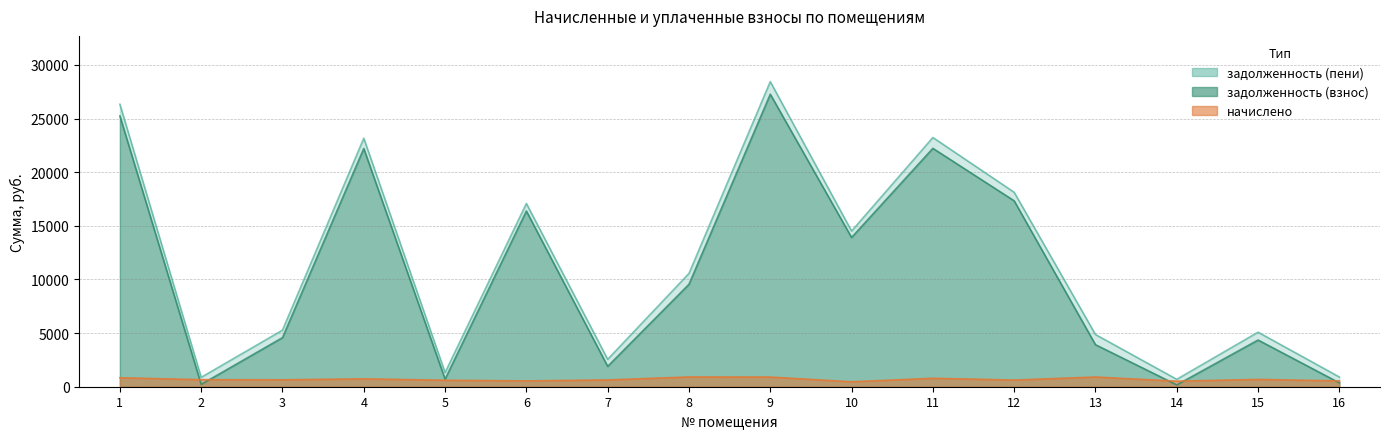

True or false: задолженность (пени) and начислено cross at least once.

False